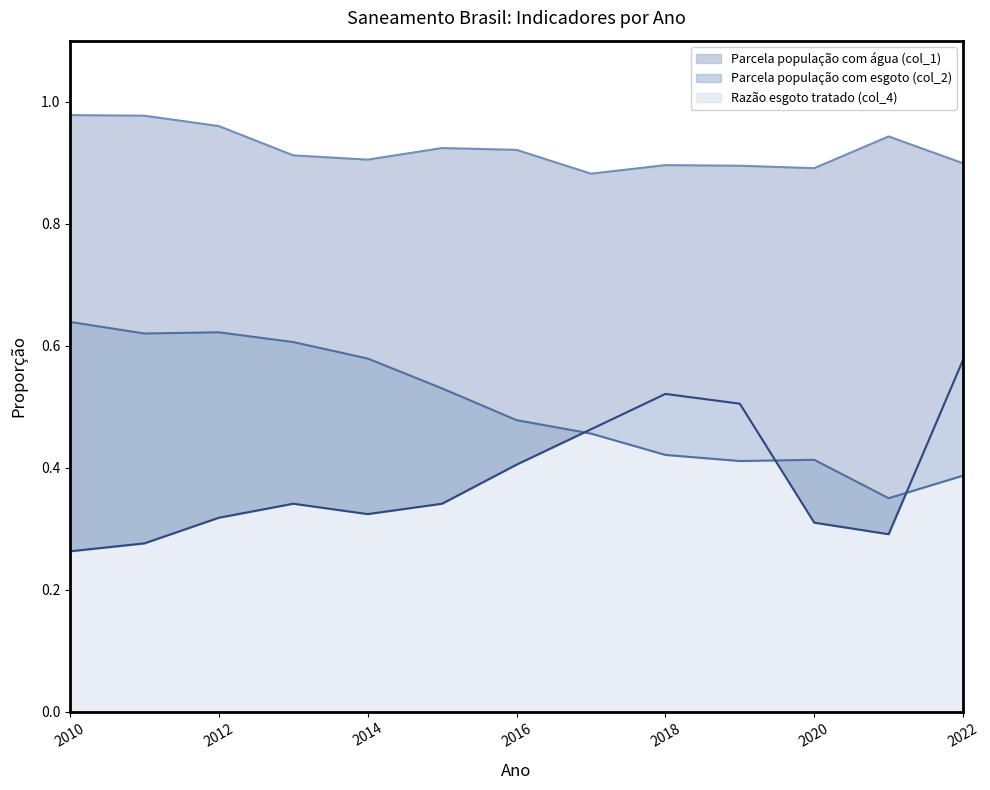

What is the sum of all Razão esgoto tratado (col_4) values?

4.9